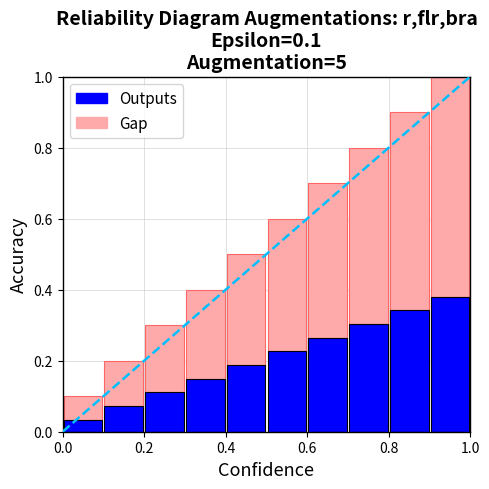

What is the sum of all Outputs values?

2.1